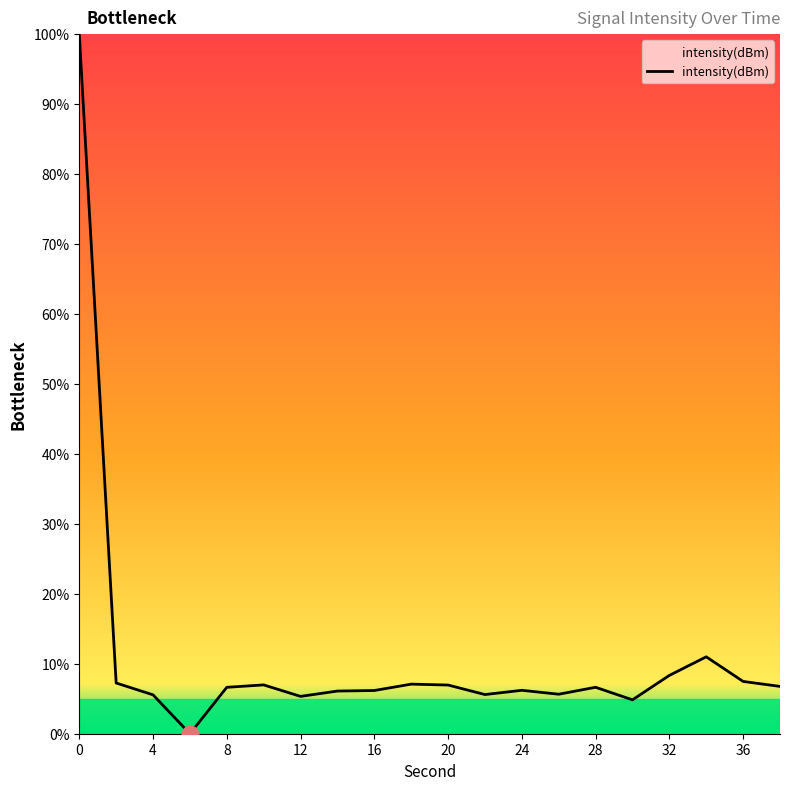

What is the maximum value shown in the chart?

100.0